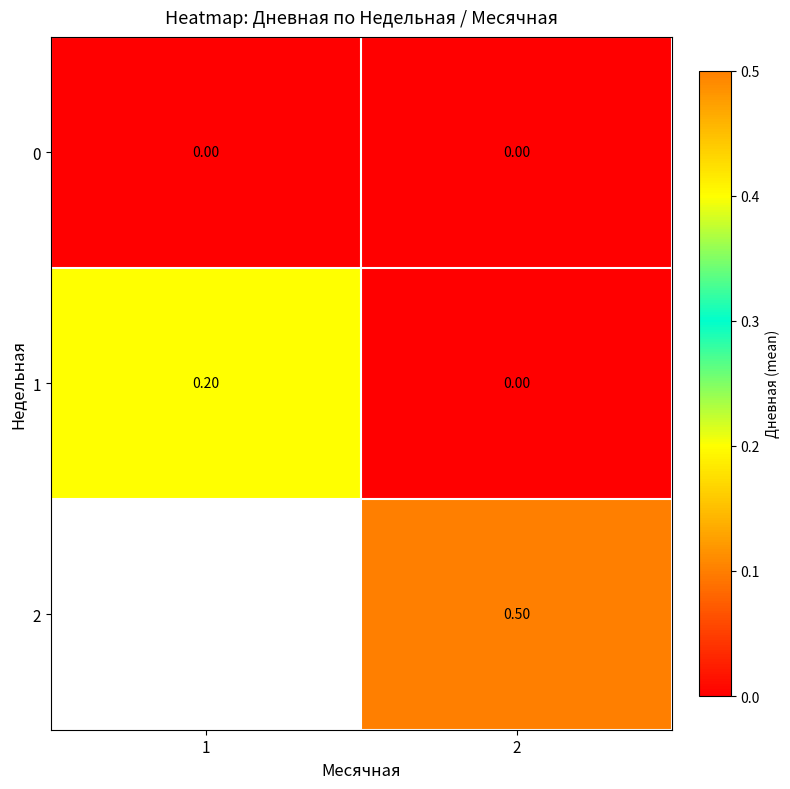

Which category has the lowest value across all series?

1